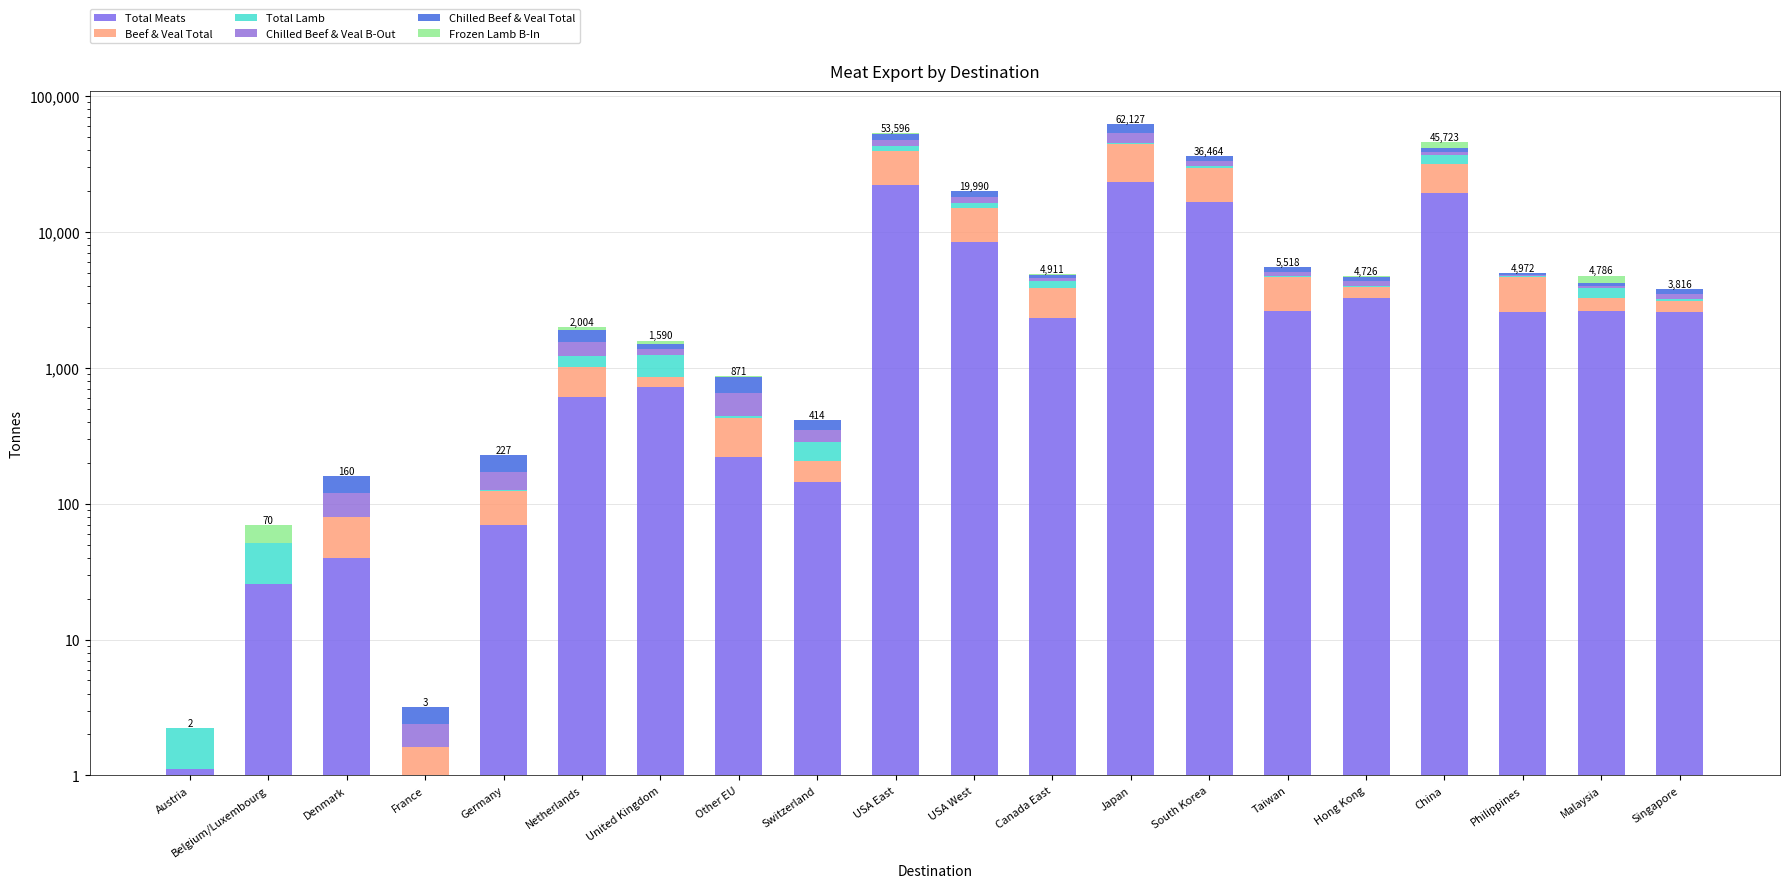

What is the label of the 9th bar from the left?

Switzerland